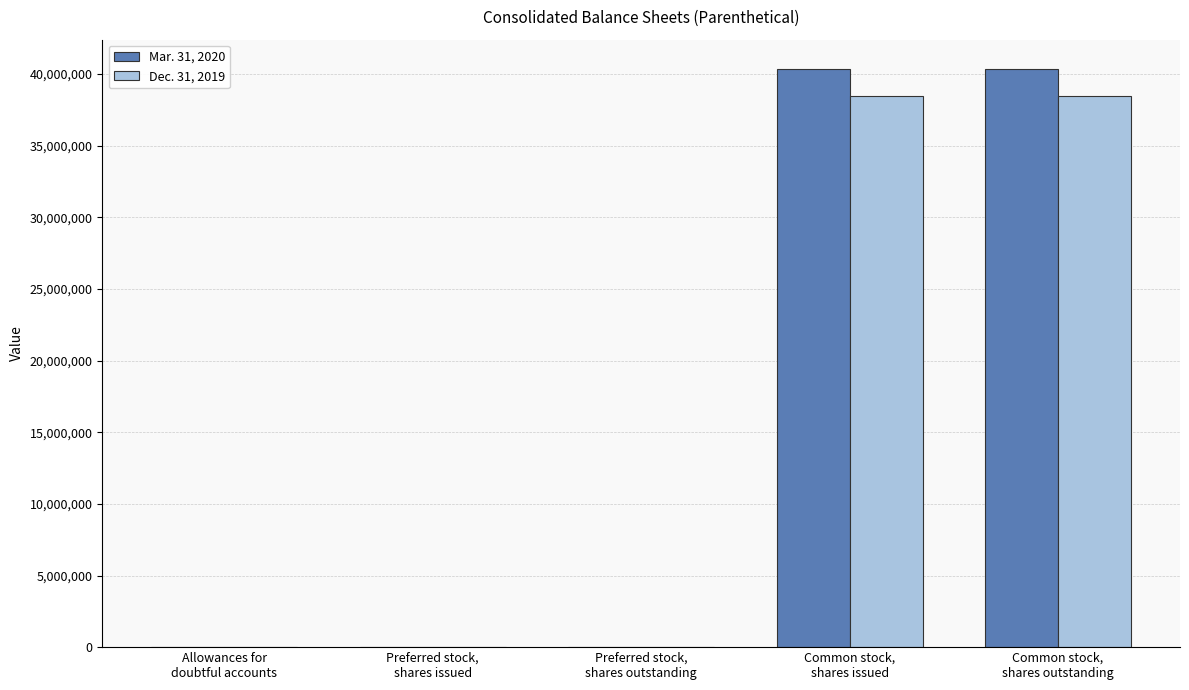

What is the maximum value shown in the chart?

40383056